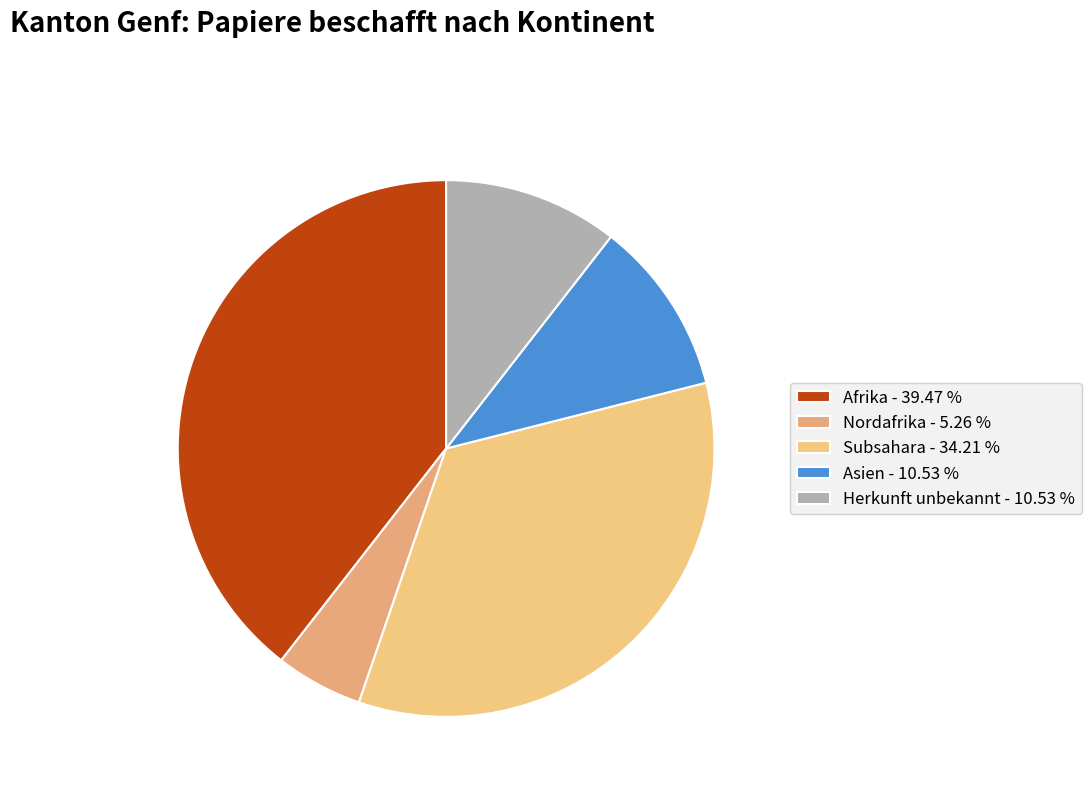

How many slices are in this pie chart?

5